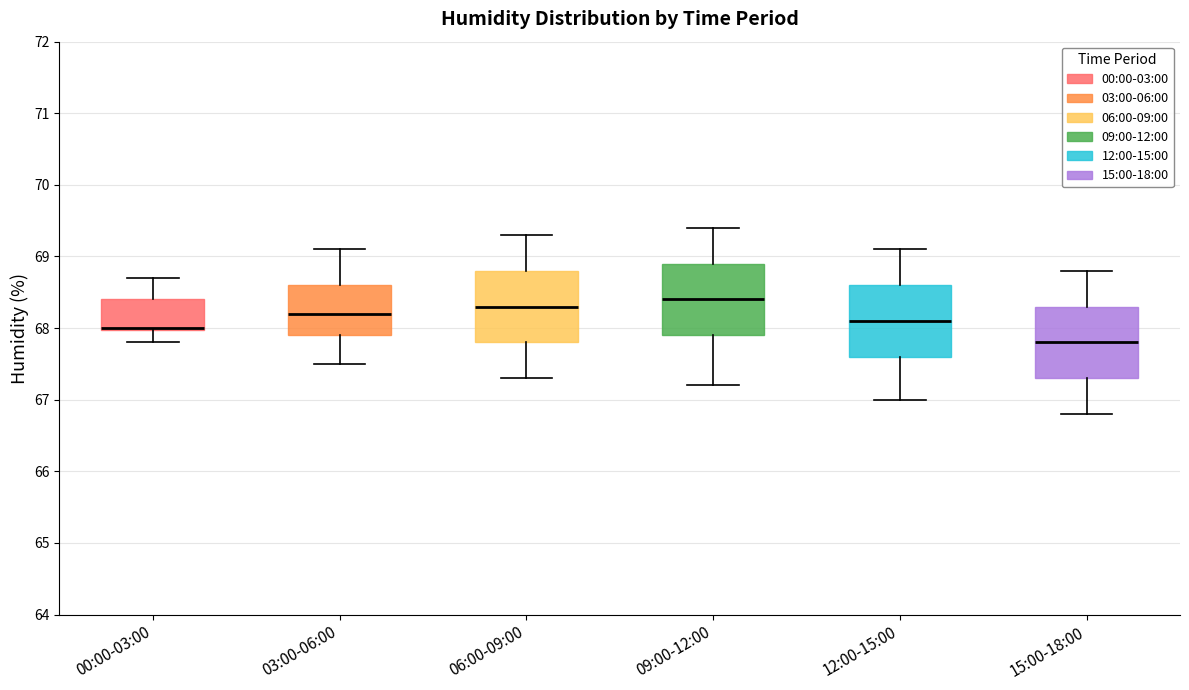

Reading left to right, transcribe this box plot: for each box, give where its median line is, the range the box spans, and where its two whiskers end, as read against the y-axis. The values are not printed on the chart, so give them approximately, as read against the axis.

00:00-03:00: median 68.0 (drawn on the box's lower edge), box 68.0 to 68.4, whiskers 67.8 to 68.7
03:00-06:00: median 68.2, box 67.9 to 68.6, whiskers 67.5 to 69.1
06:00-09:00: median 68.3, box 67.8 to 68.8, whiskers 67.3 to 69.3
09:00-12:00: median 68.4, box 67.9 to 68.9, whiskers 67.2 to 69.4
12:00-15:00: median 68.1, box 67.6 to 68.6, whiskers 67.0 to 69.1
15:00-18:00: median 67.8, box 67.3 to 68.3, whiskers 66.8 to 68.8